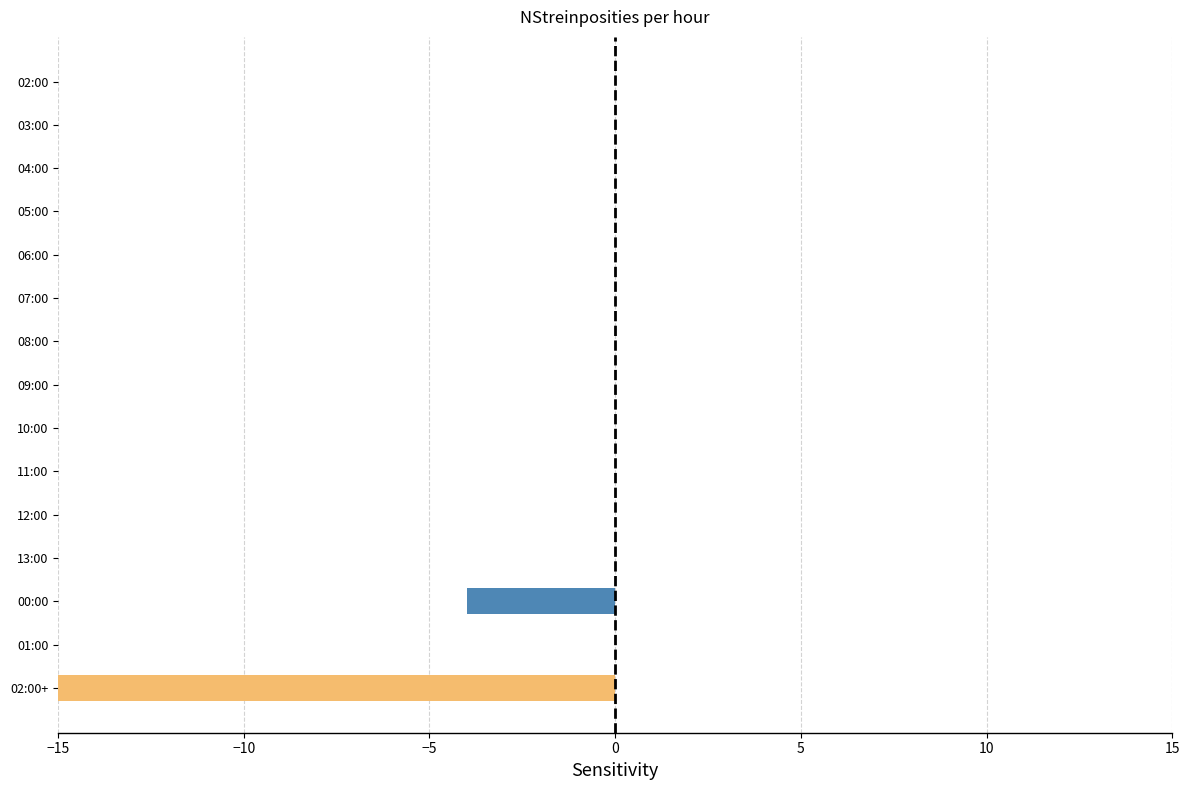

Are the bars horizontal?

Yes